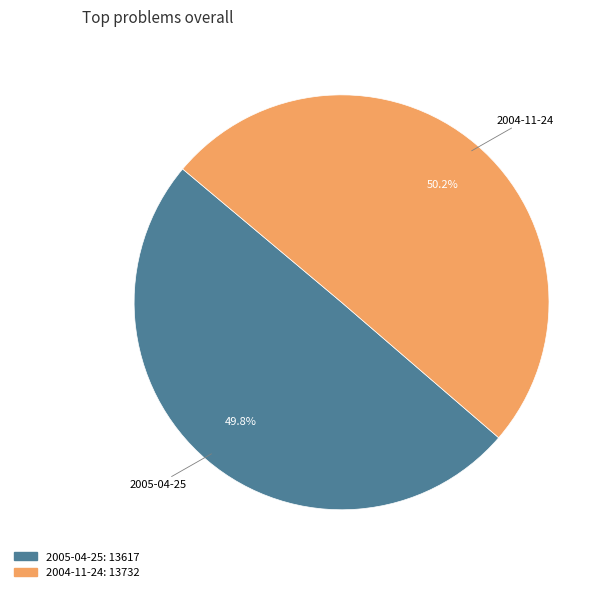

What portion of the pie excludes 2004-11-24?

49.8%